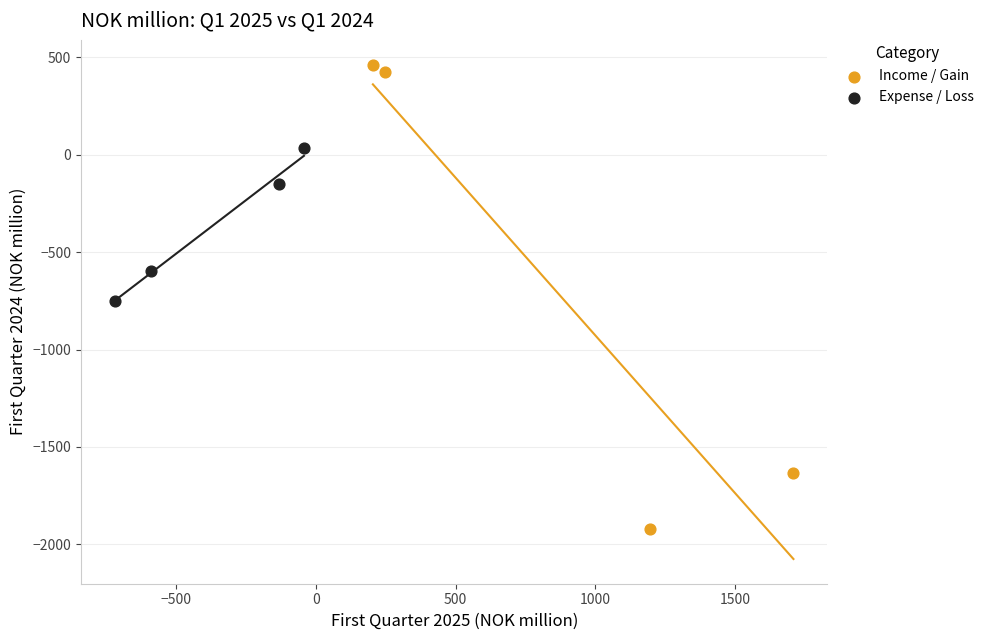

Which series reaches the minimum Y coordinate?

Income / Gain